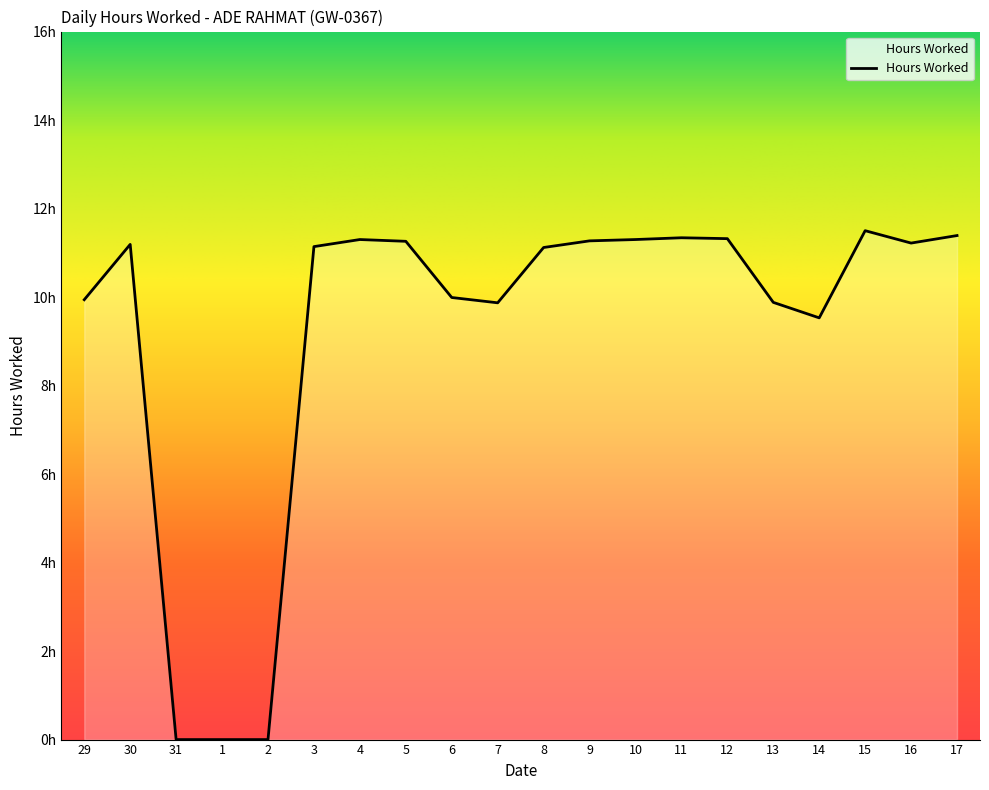

List the labels in order of value, smallest first.

31, 1, 2, 14, 7, 13, 29, 6, 8, 3, 30, 16, 5, 9, 4, 10, 12, 11, 17, 15